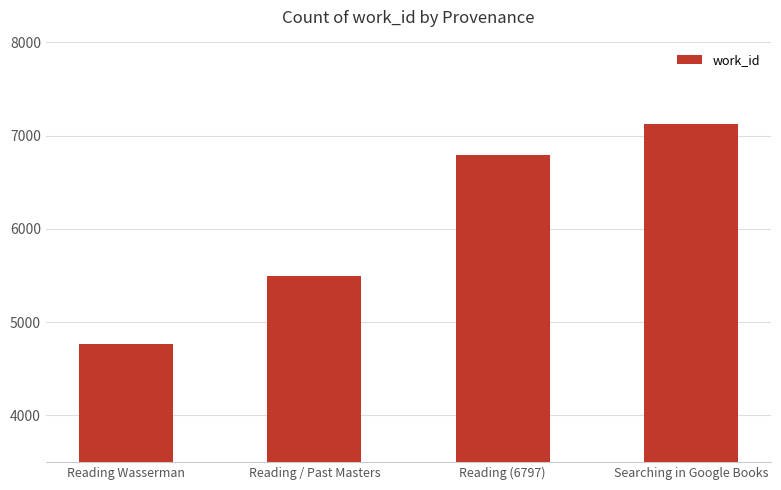

Is it true that the value at Searching in Google Books is 1650?

False